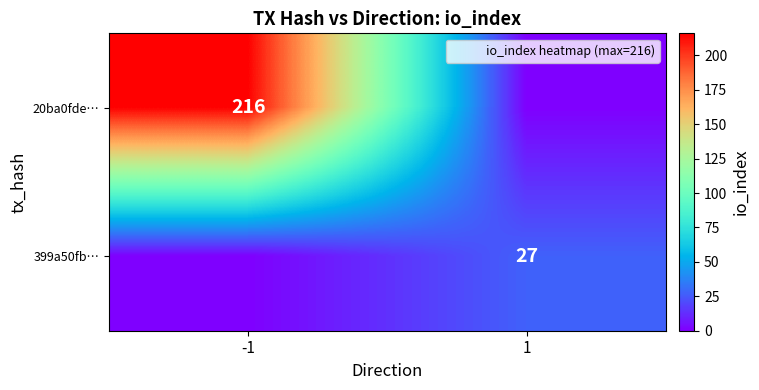

At which label is 20ba0fde… closest to 108?

-1